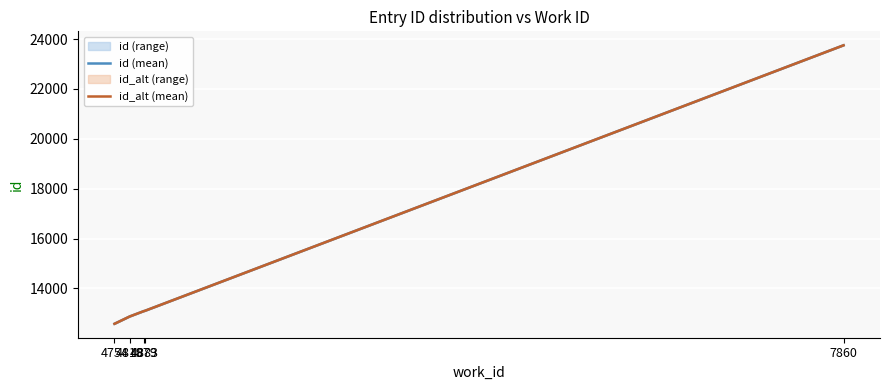

At which category does the chart reach its peak across all series?

7860